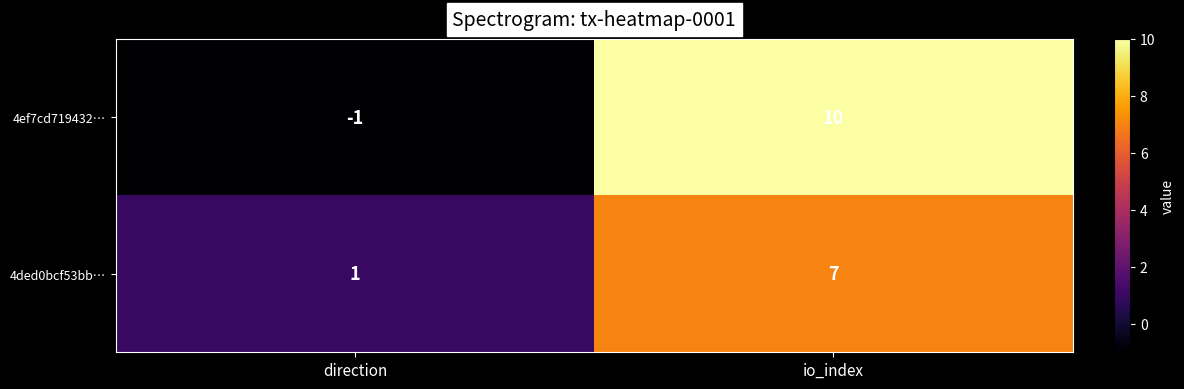

Where is 4ef7cd719432… nearest to the value 4?

direction